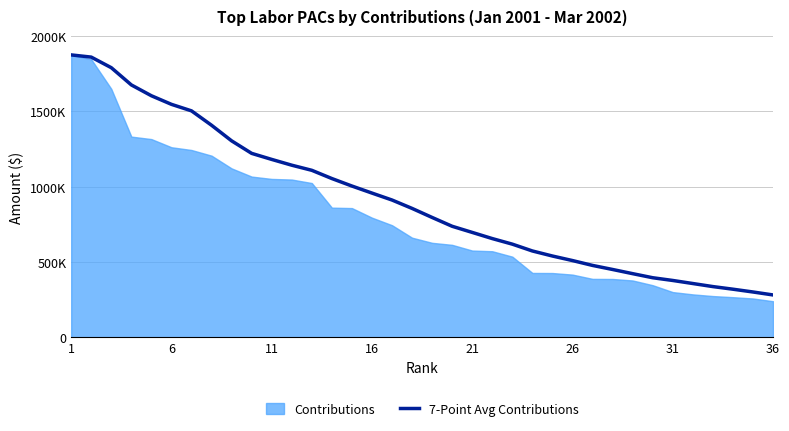

True or false: there are more than 0 points higher than both neighbors.

False